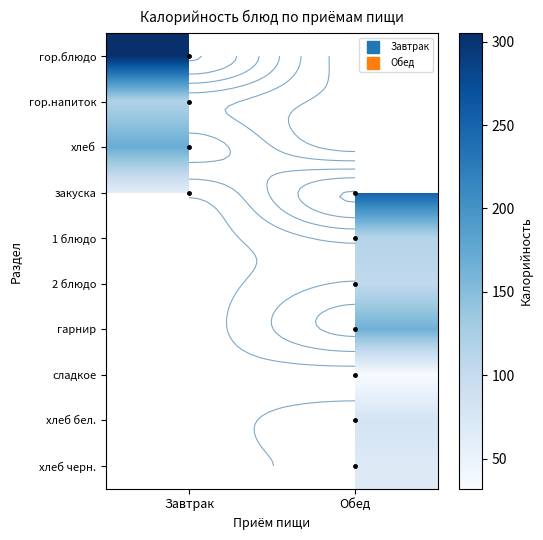

The хлеб бел. series shows 34.2 at Обед. True or false?

False